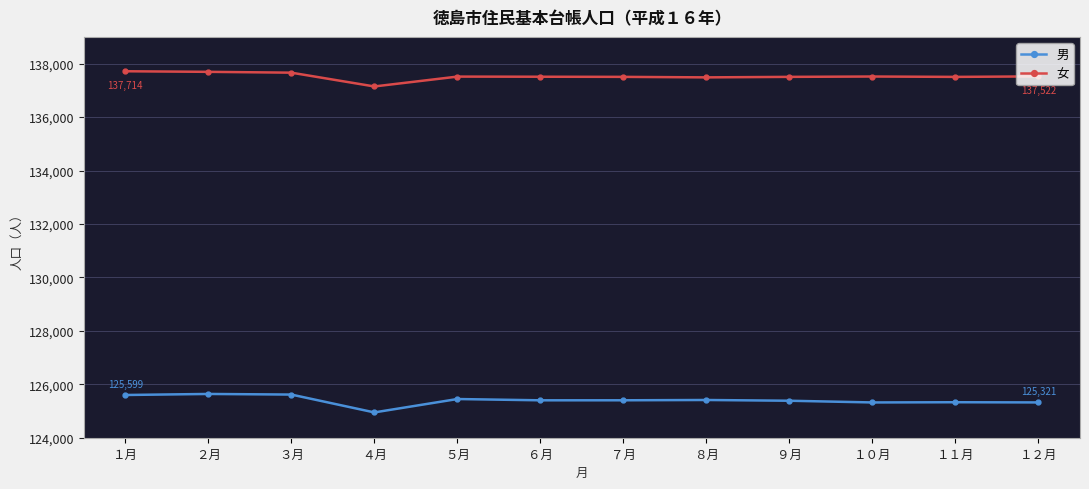

True or false: 男 and 女 cross at least once.

False